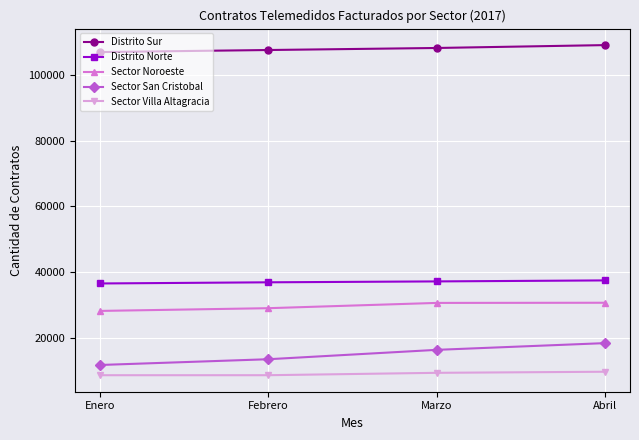

What is the minimum value for Distrito Sur?

106944